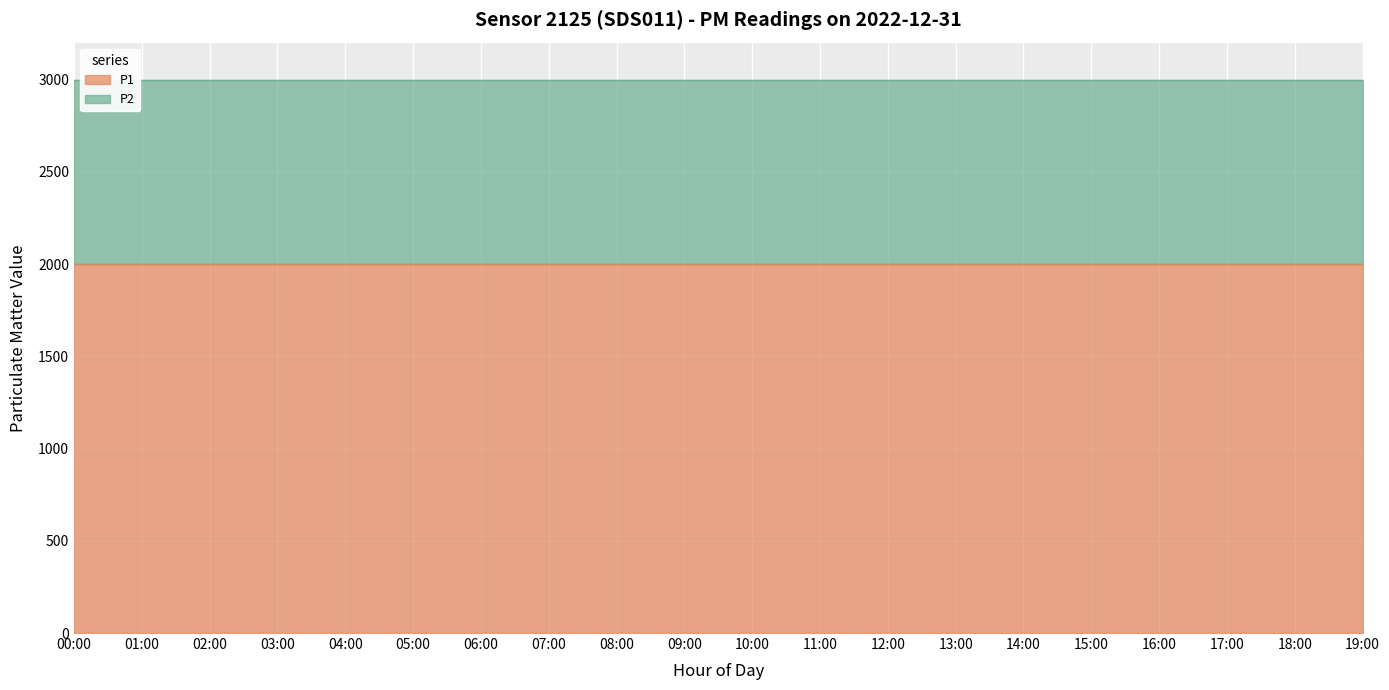

What is the label of the 15th point from the right?

05:00